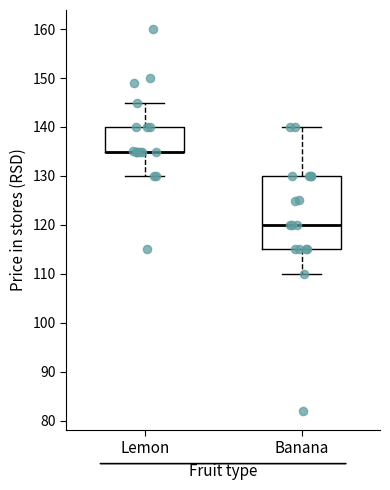

Where does the median line of the box for Banana sit on the y-axis? The values are not printed on the chart, so give them approximately, as read against the axis.

120